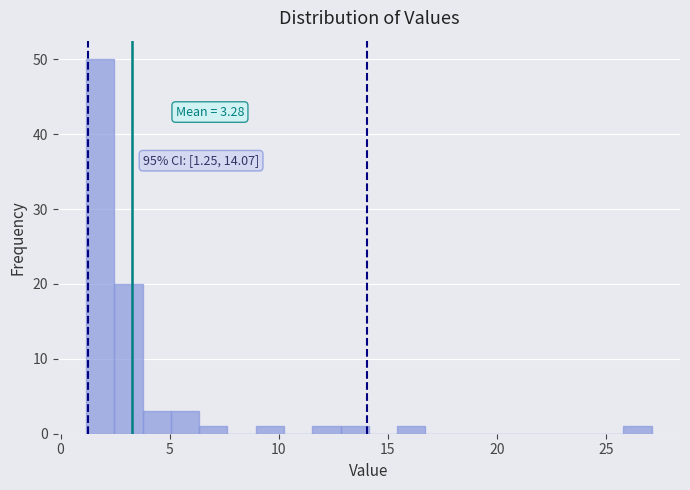

Read against the x-axis, roughly where is the centre of the tallest bar?

2.0